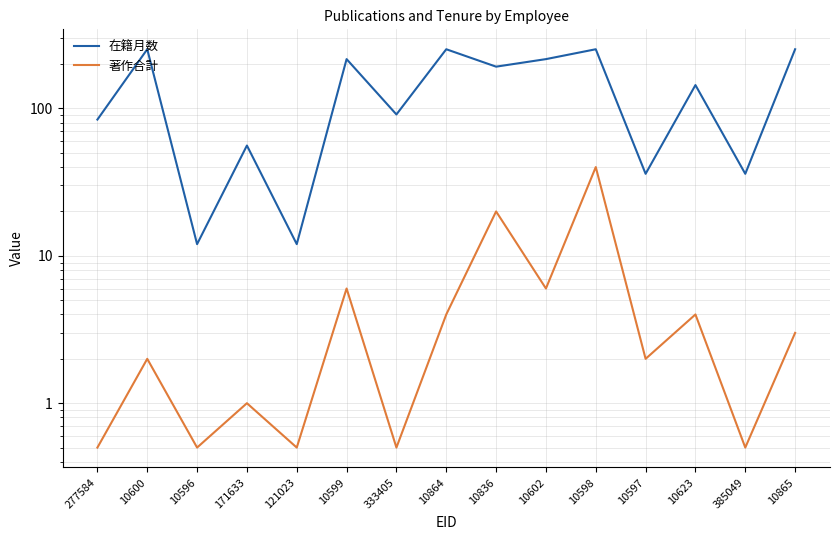

Which series has the widest spread of values?

在籍月数